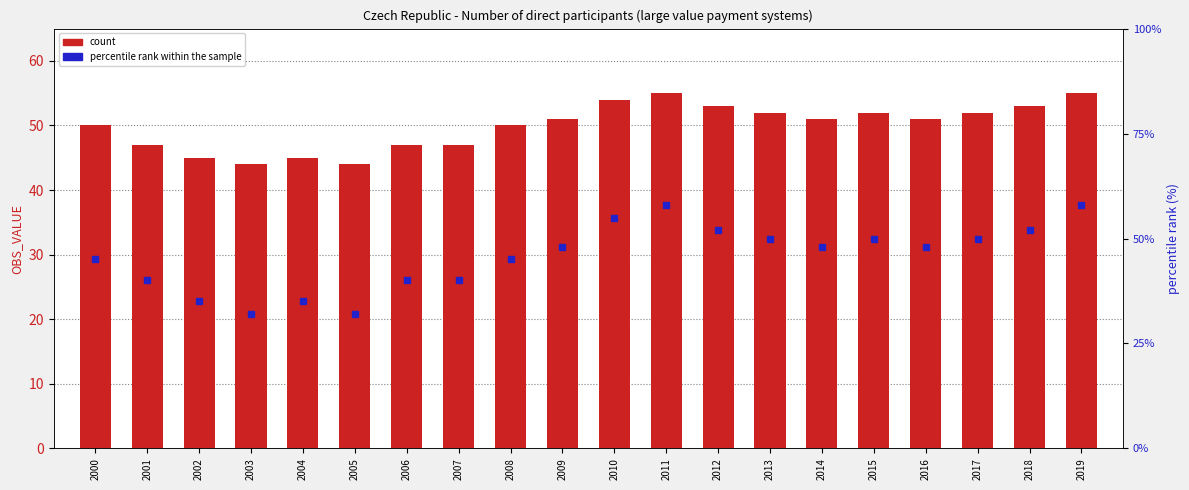

At 2000, list the series in order from smallest to largest.

percentile rank within the sample, count